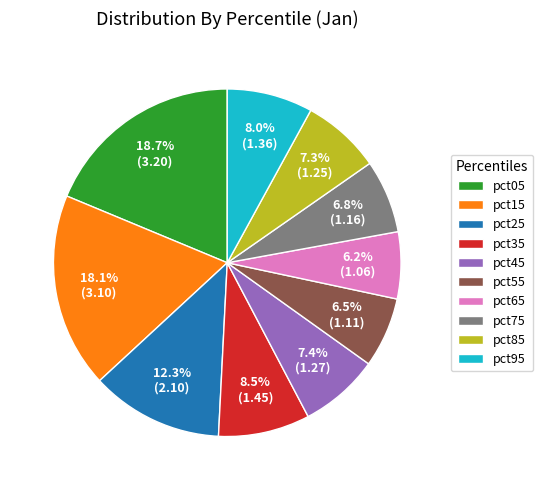

Is it true that pct95 is 1% of the pie?

False